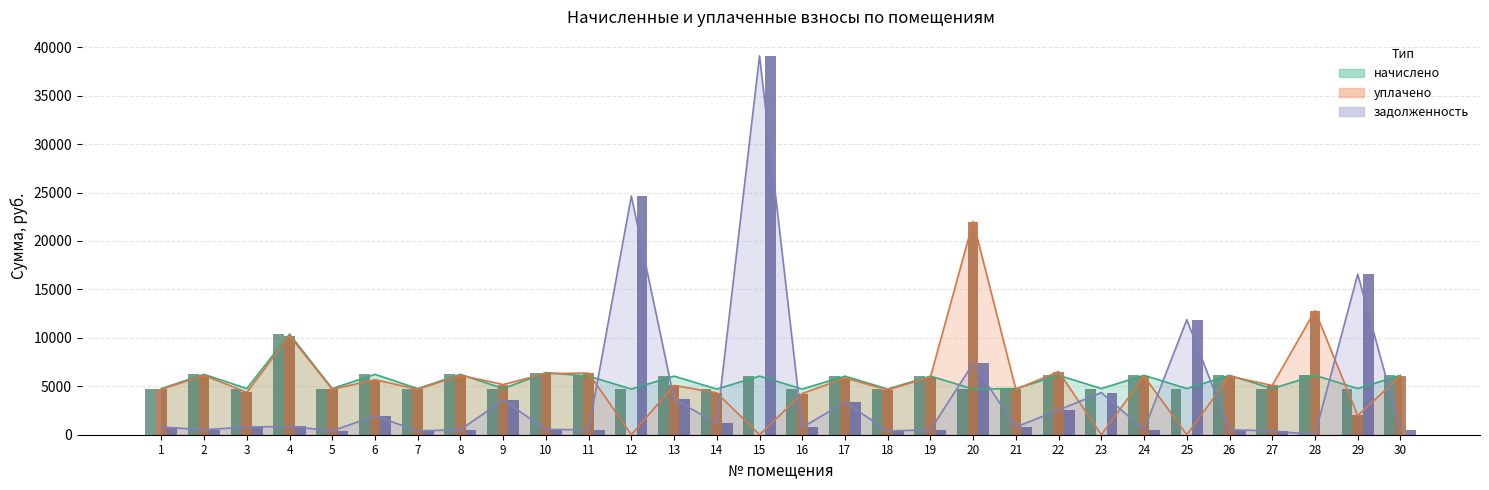

What is the difference between the maximum and minimum values in the задолженность series?

39115.4